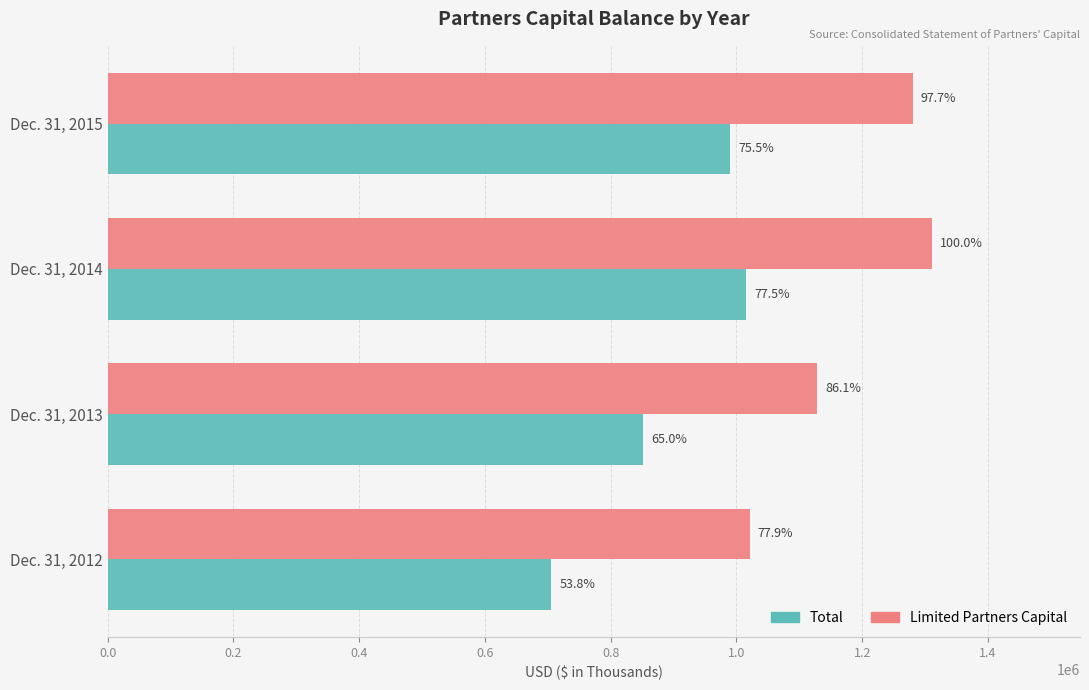

What are all the series names shown in the legend?

Total, Limited Partners Capital